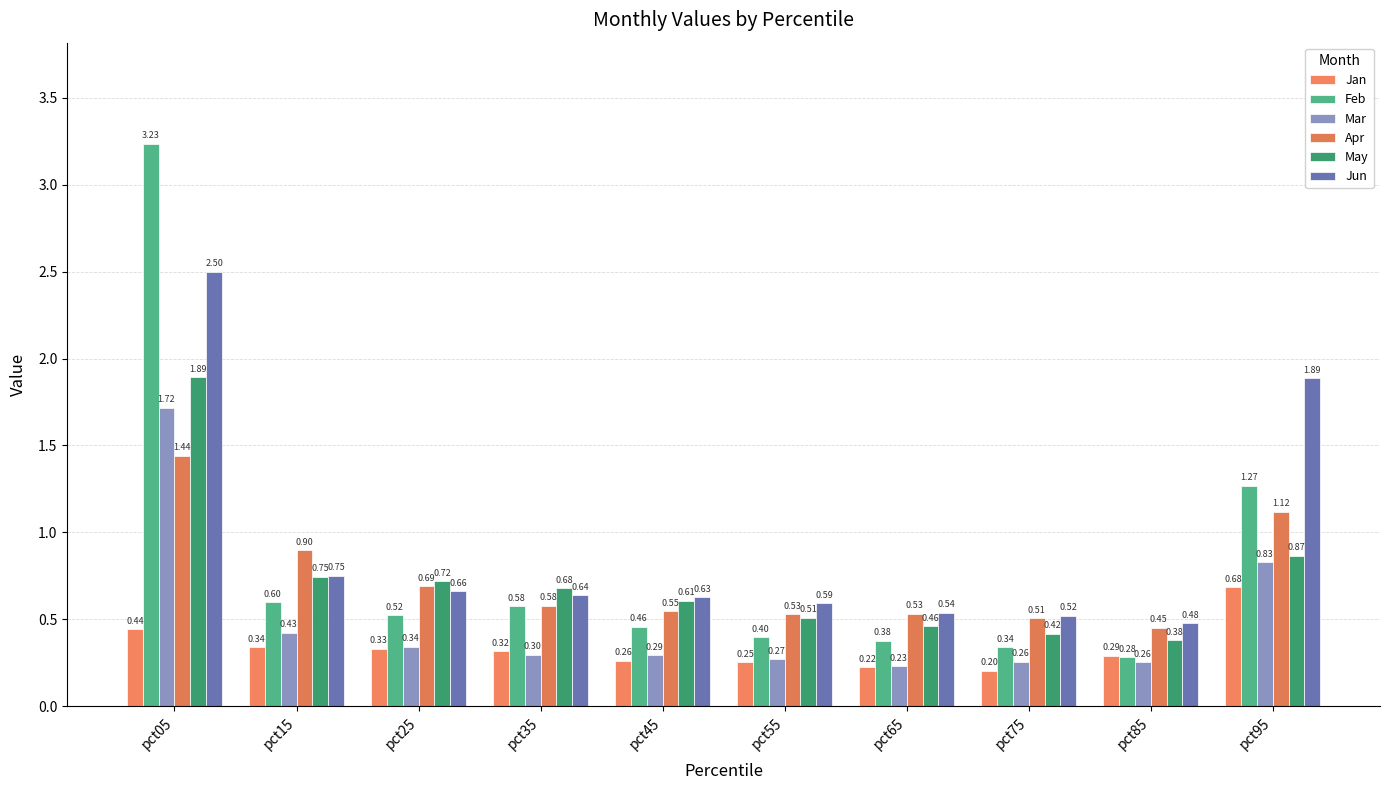

How many distinct data groups are displayed?

6